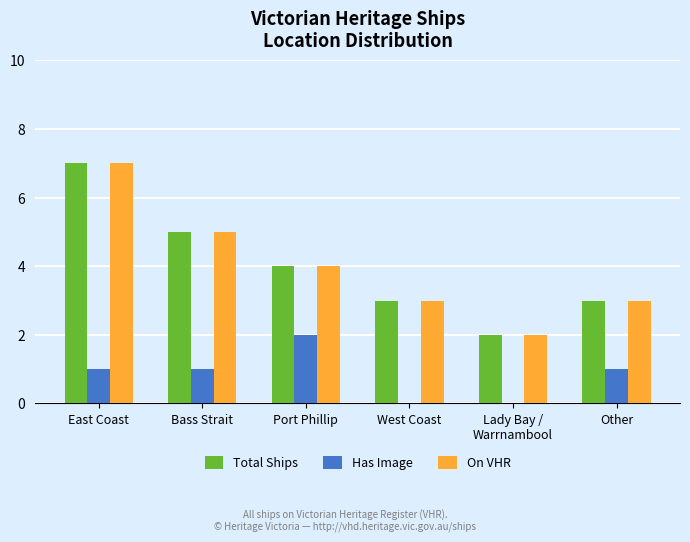

What is the greatest value displayed?

7